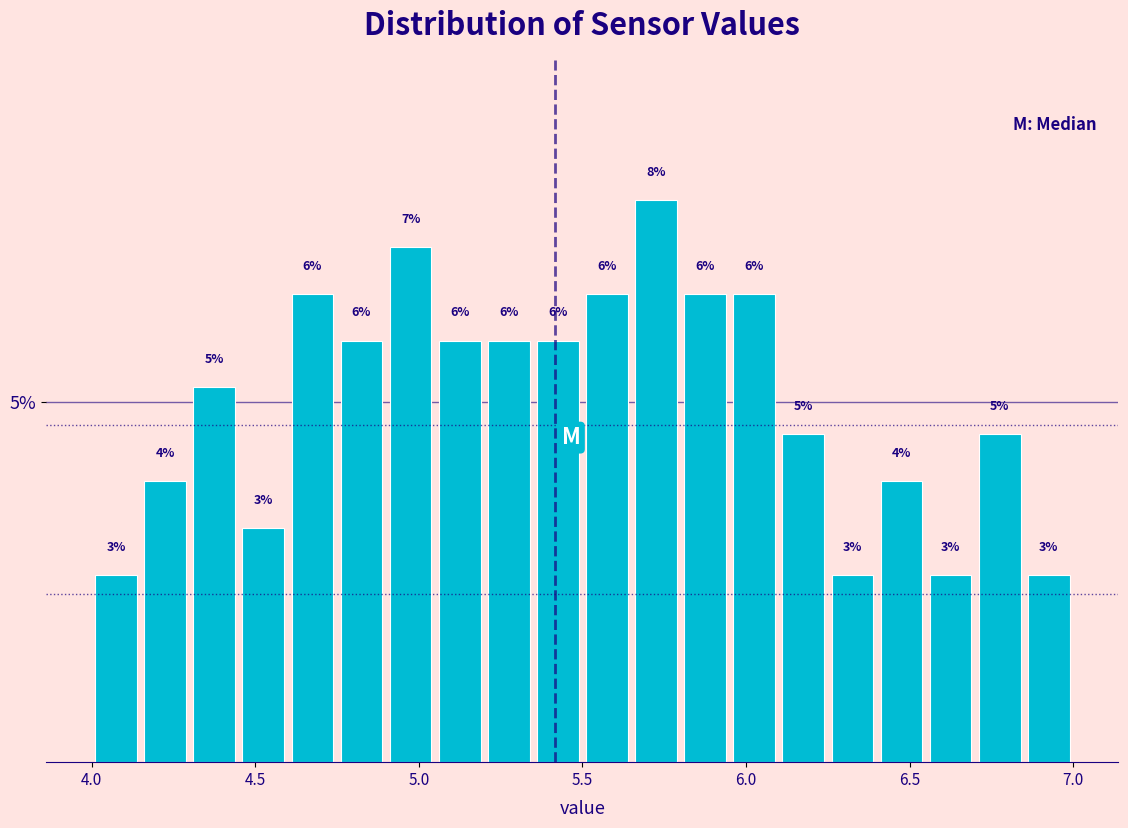

Read against the x-axis, roughly where is the centre of the tallest bar?

5.75